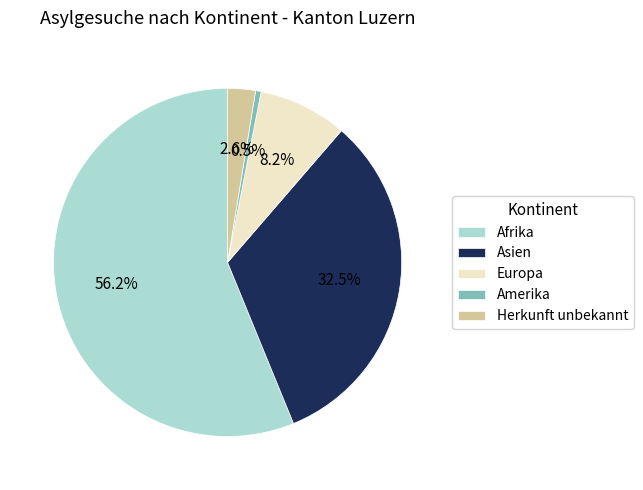

What is the ratio of the value at Europa to the value at Asien?

0.3